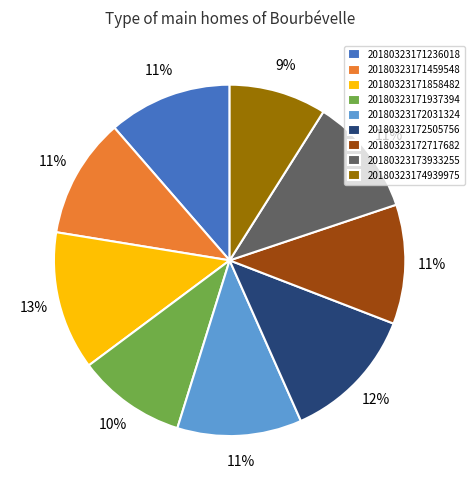

To the nearest percent, what is the combined percentage of 20180323171858482 and 20180323172505756?

25%